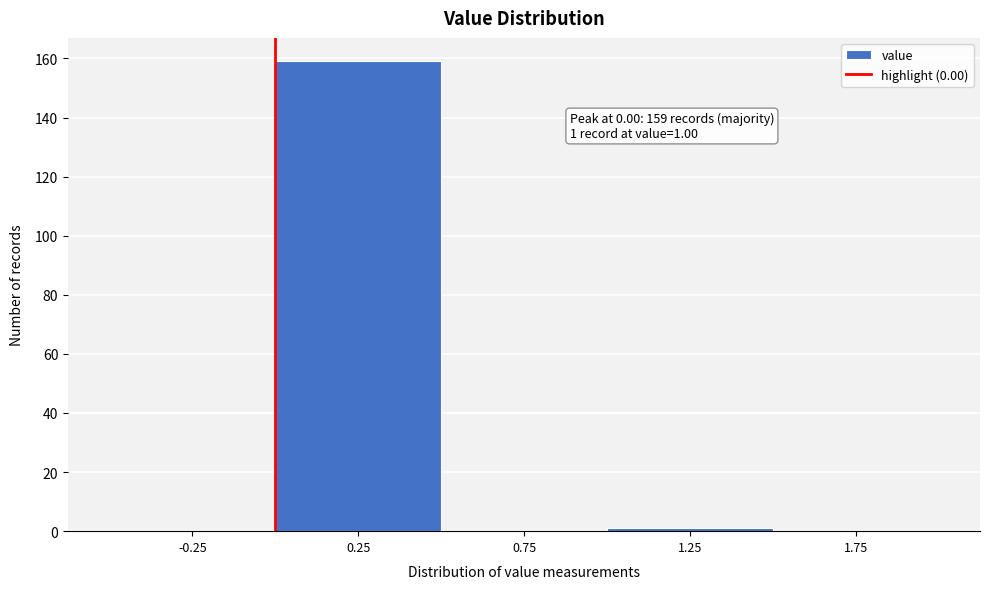

Over which range of the x-axis is the bar tallest?

0.0 to 0.5